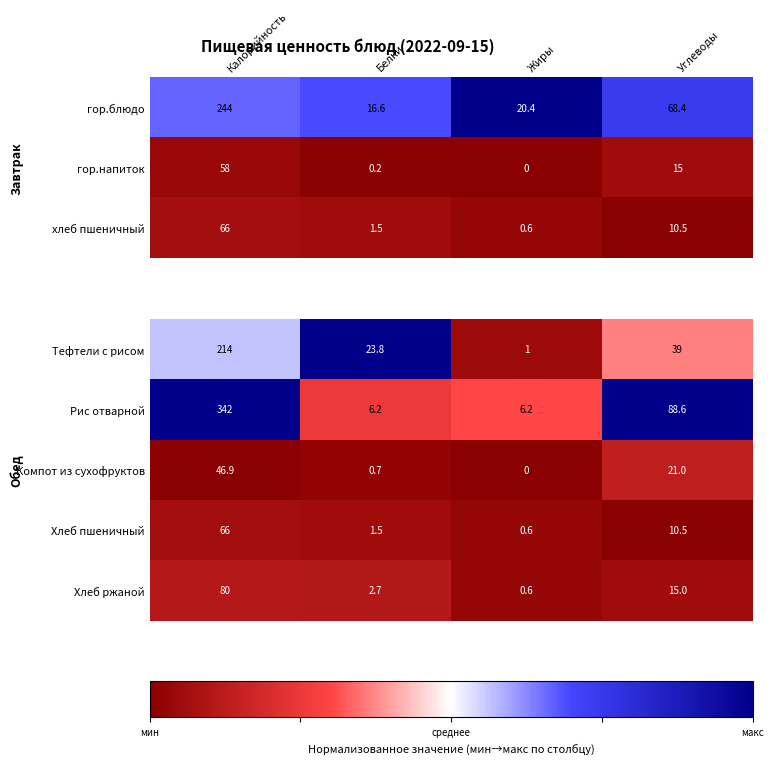

What is the sum of all Тефтели с рисом values?

277.8